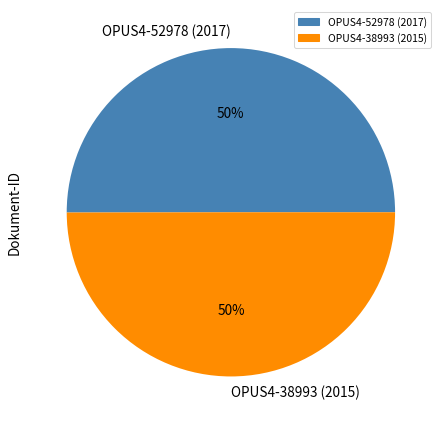

Is the sum of OPUS4-52978 (2017) and OPUS4-38993 (2015) greater than half?

Yes